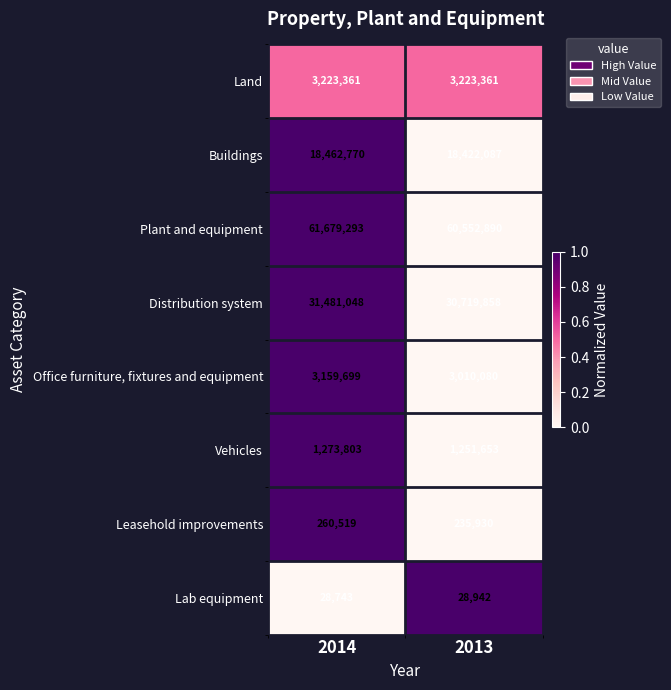

What is the difference between the highest and lowest values at 2013?

60523948